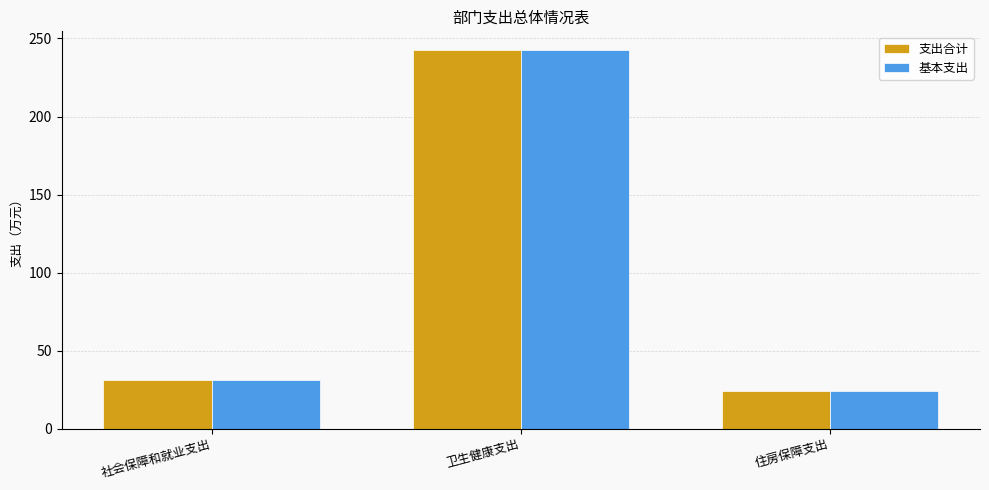

Which label corresponds to the largest value in the chart?

卫生健康支出